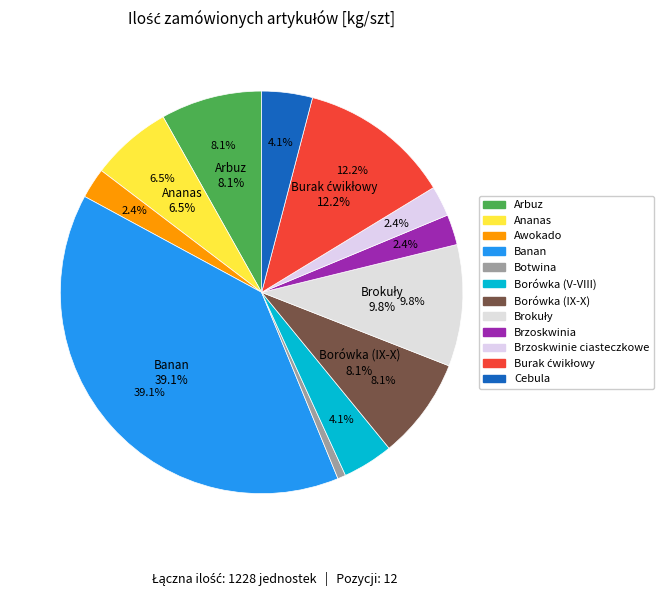

What is the largest slice in the pie chart?

Banan